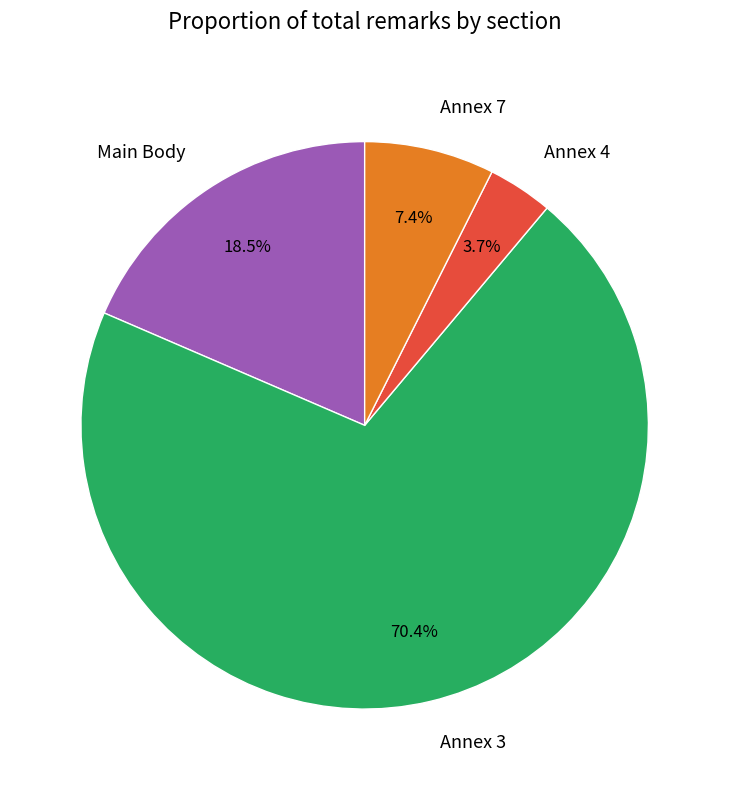

What is the ratio of the value at Annex 3 to the value at Main Body?

3.8